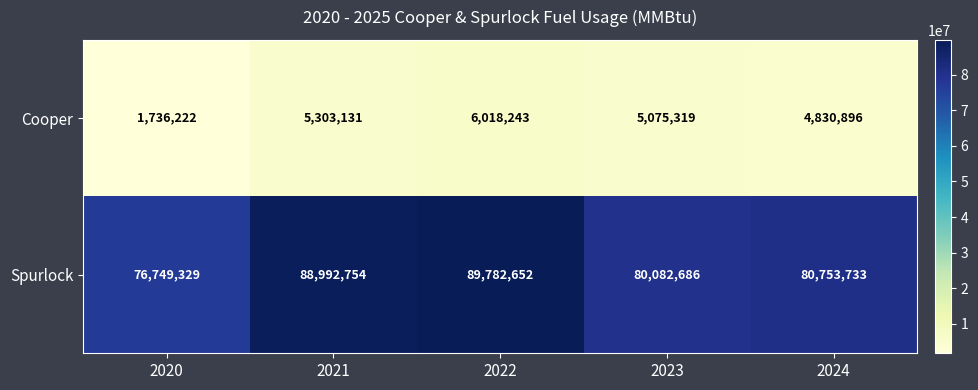

True or false: Spurlock has a value of 80082686 at 2023.

True